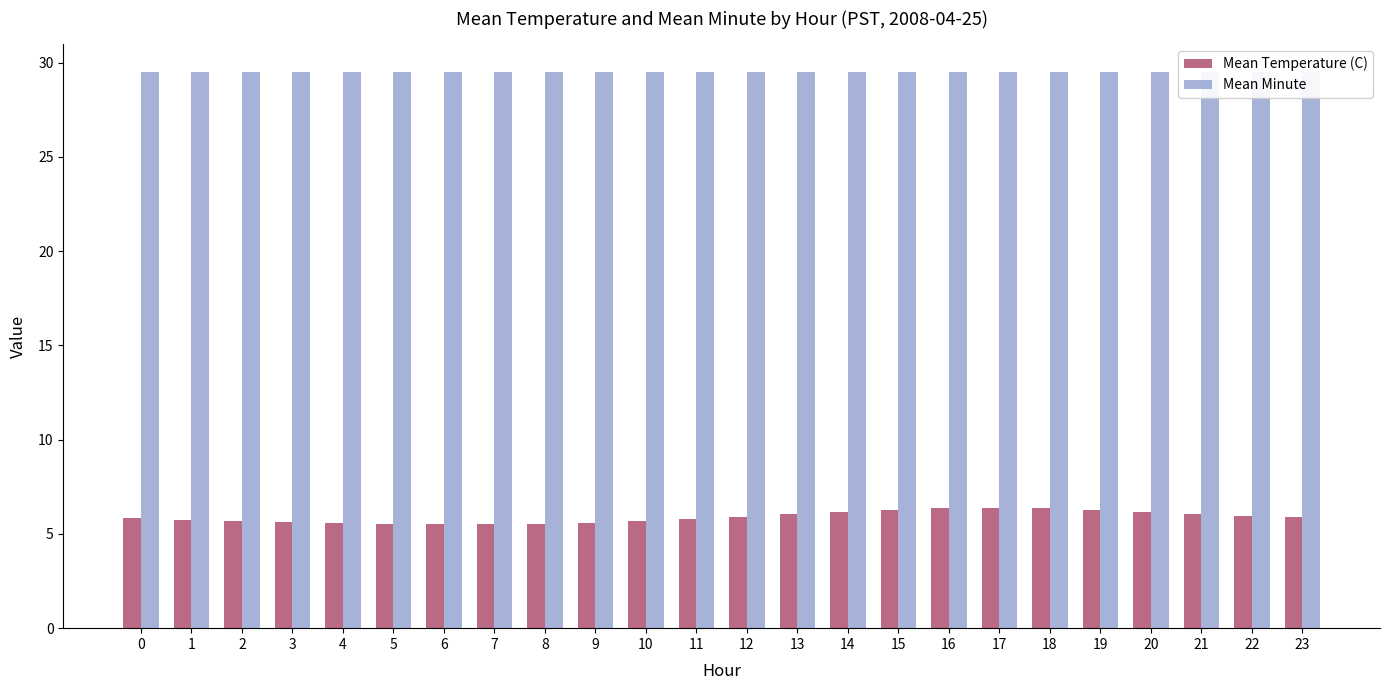

What is the sum of the Mean Temperature (C) values at 23 and 17?

12.3